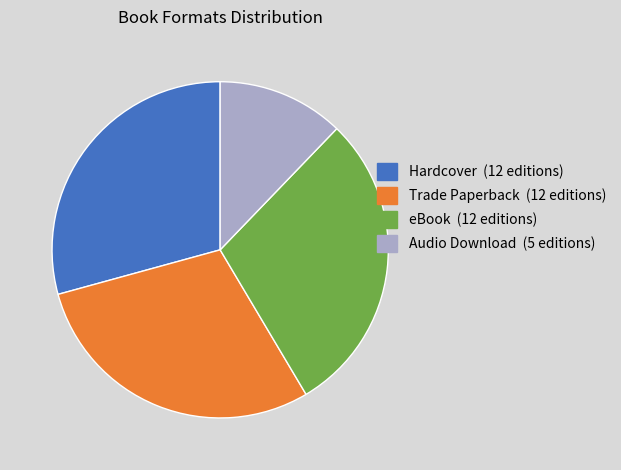

Does any single category account for the majority?

No